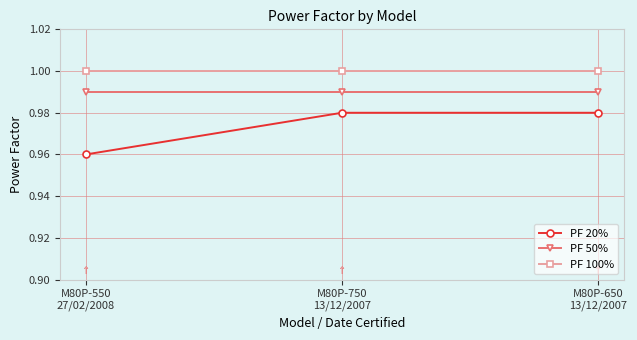

What are all the series names shown in the legend?

PF 20%, PF 50%, PF 100%